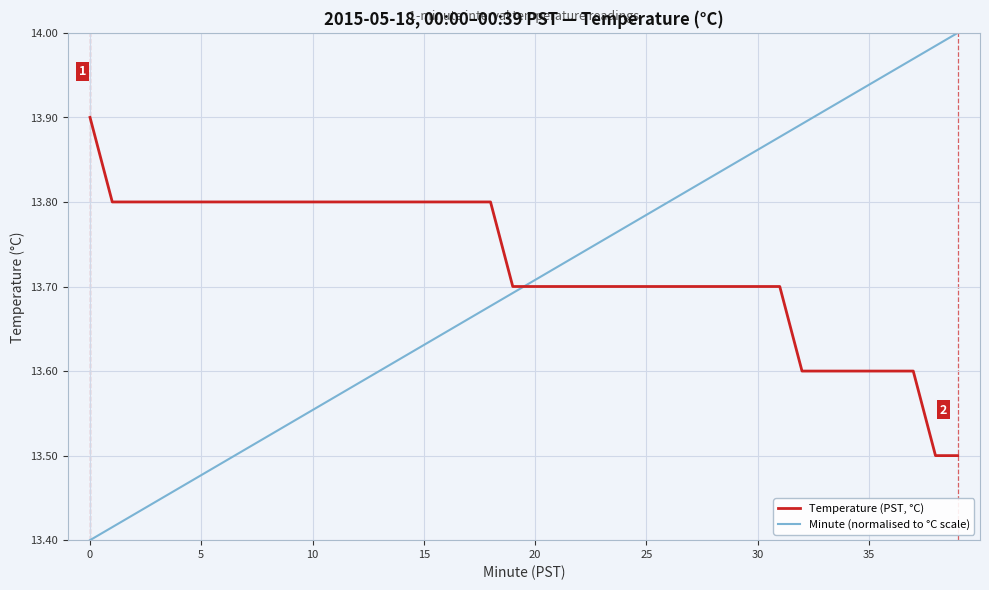

Which series has the widest spread of values?

Minute (normalised to °C scale)